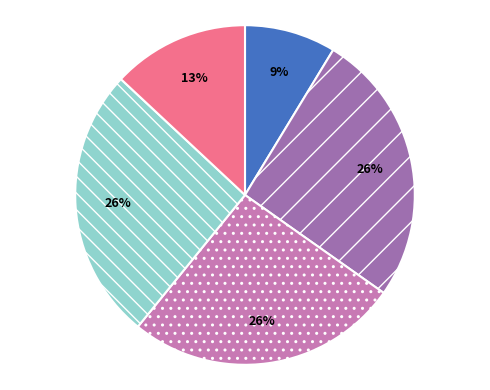

To the nearest percent, what is the difference between the largest and smallest slice percentages?

17%